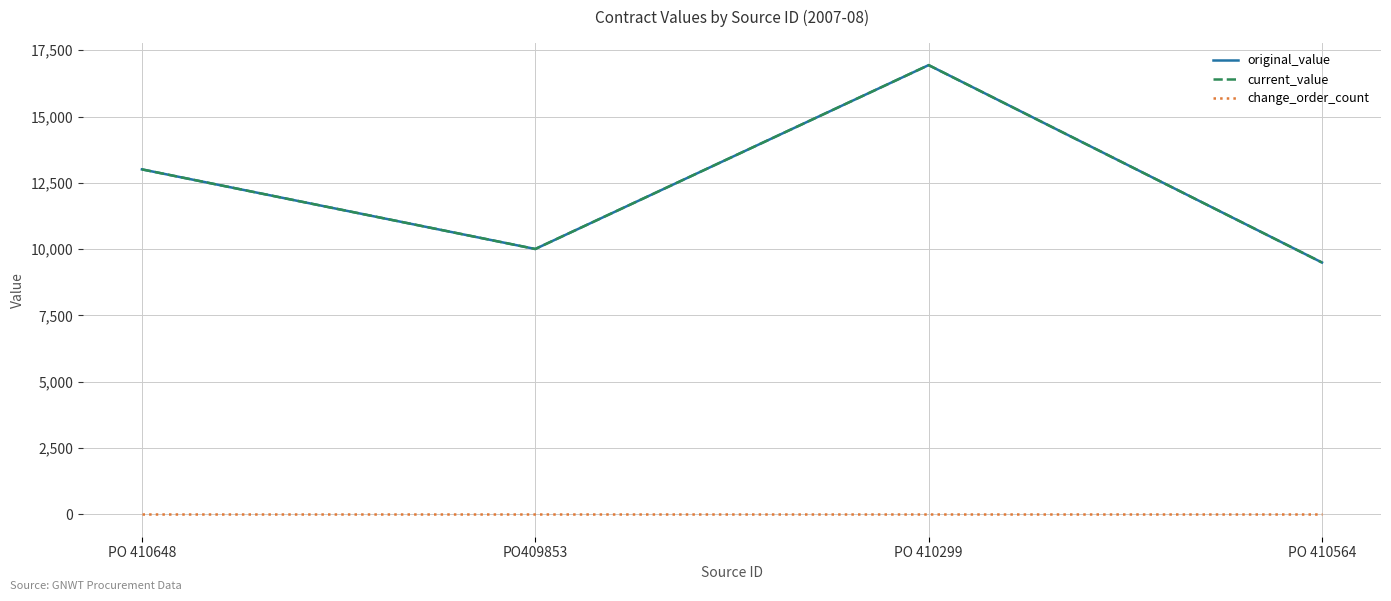

Does the chart have visible grid lines?

Yes